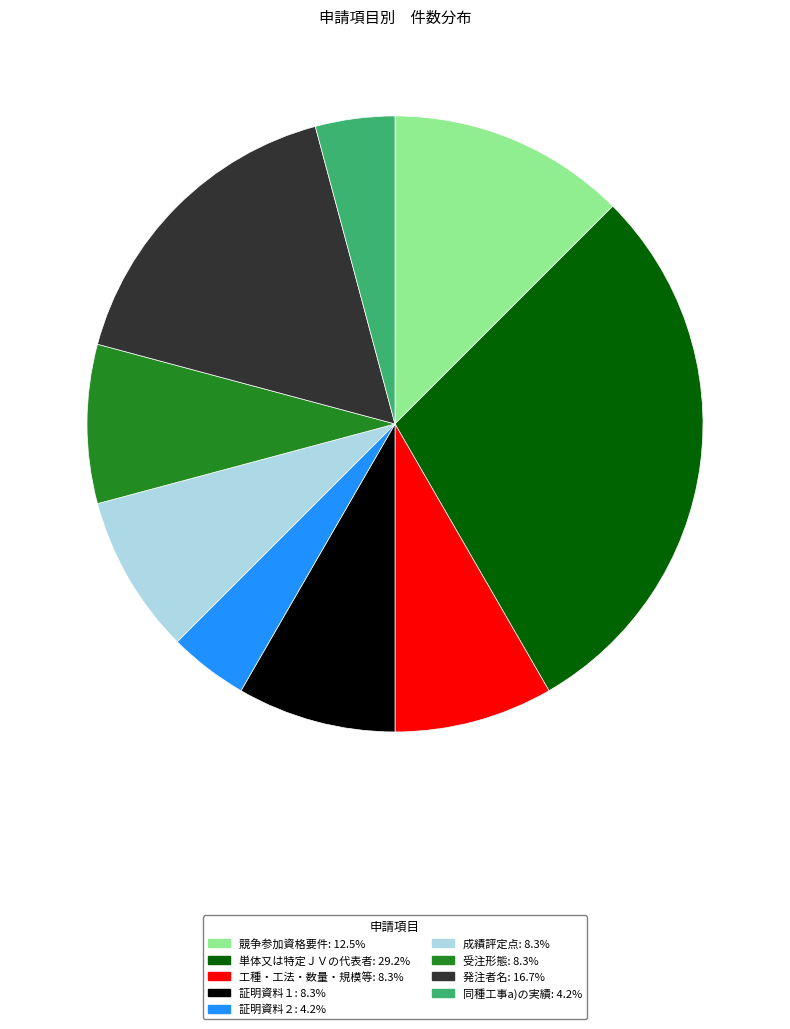

What is the ratio of the value at 工種・工法・数量・規模等 to the value at 受注形態?

1.0